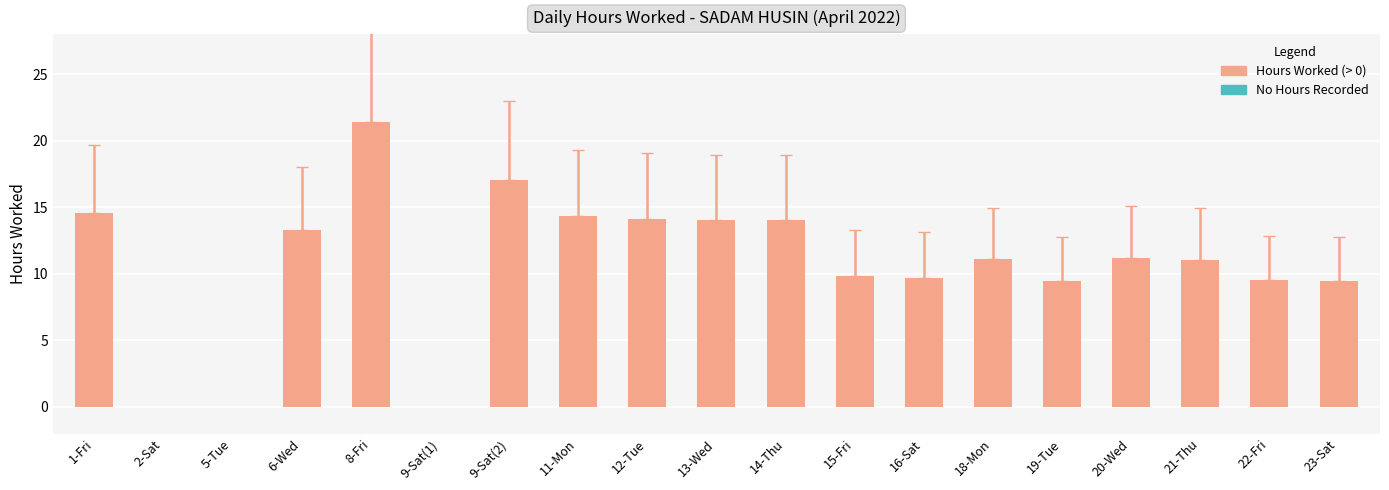

What is the ratio of the value at 18-Mon to the value at 23-Sat?

1.2